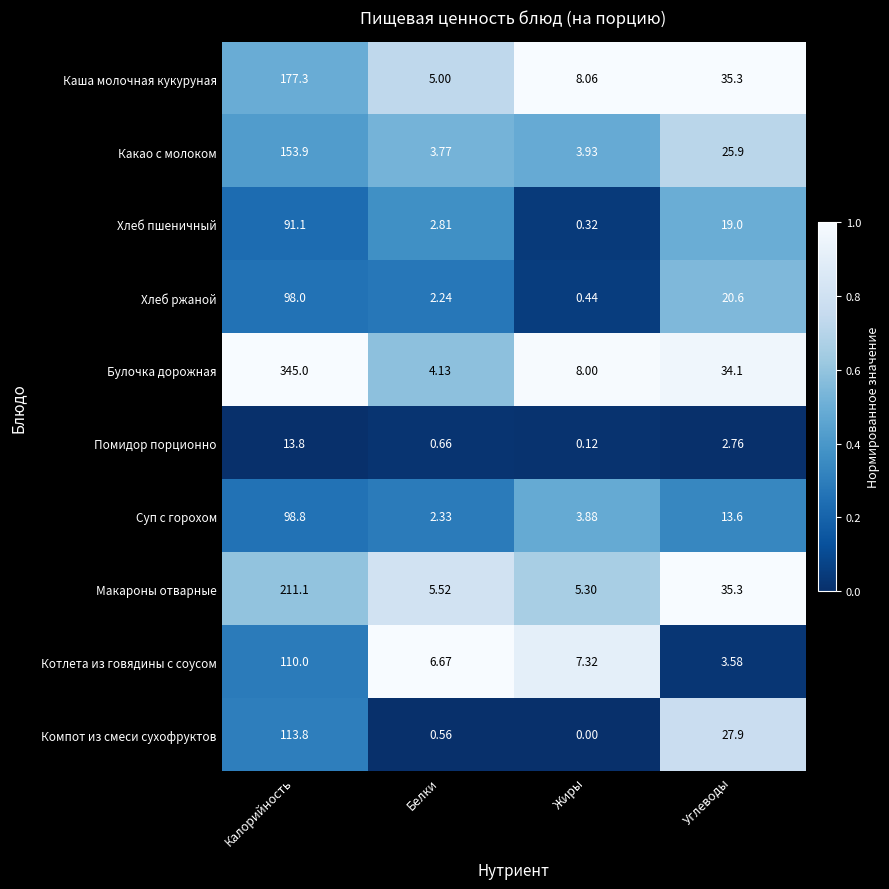

At which category is the sum across all series the highest?

Калорийность